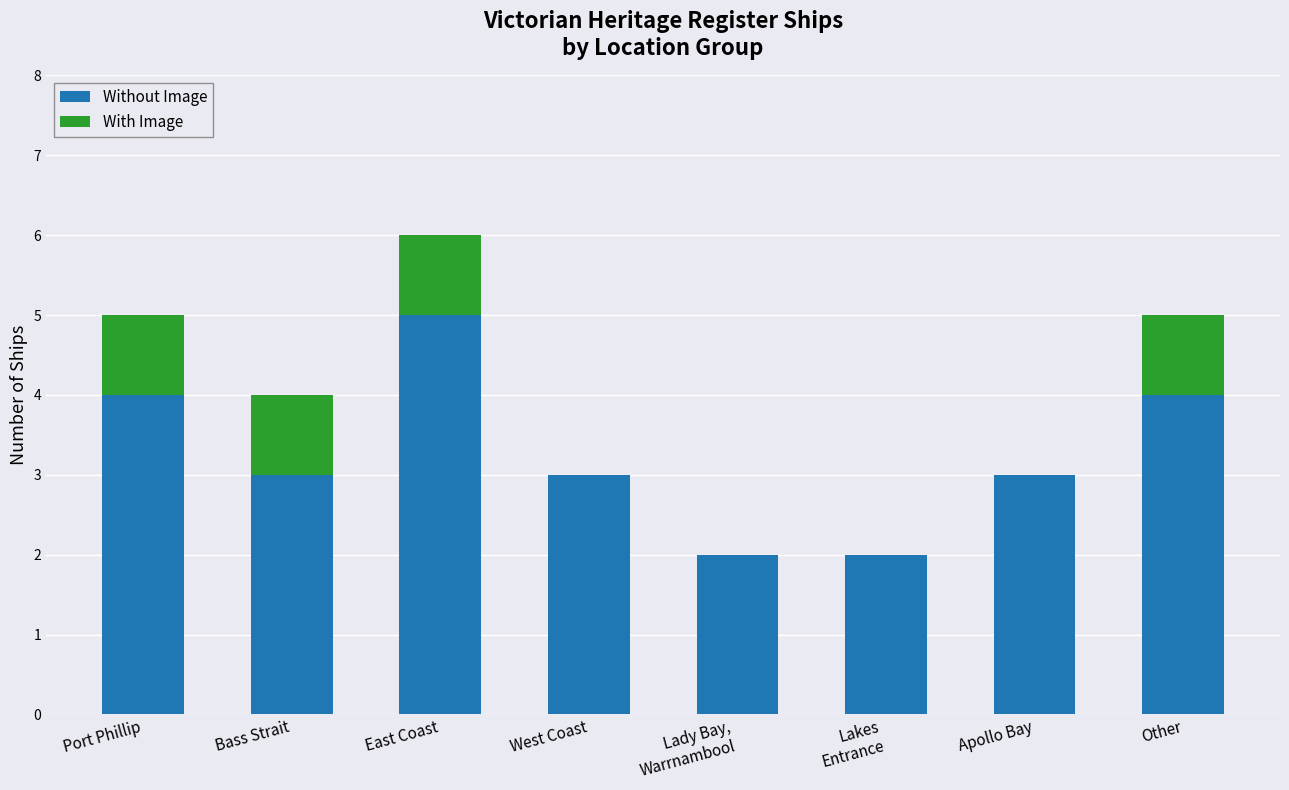

At which category is the sum across all series the highest?

East Coast